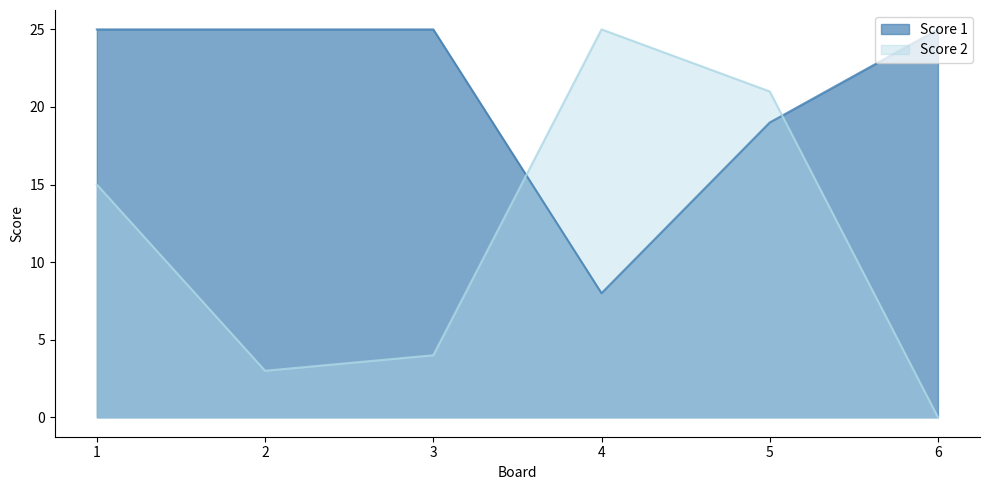

Rank the categories by Score 2 value from lowest to highest.

6, 2, 3, 1, 5, 4